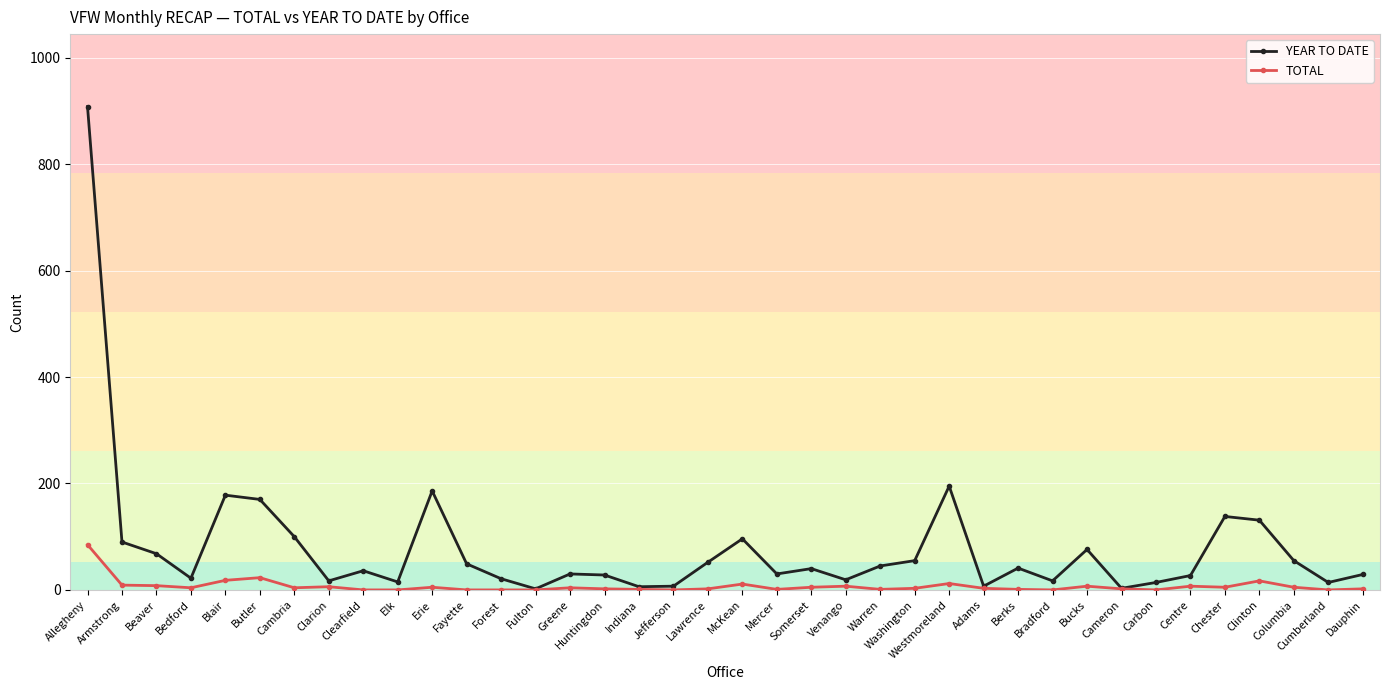

At which category is the sum across all series the highest?

Allegheny